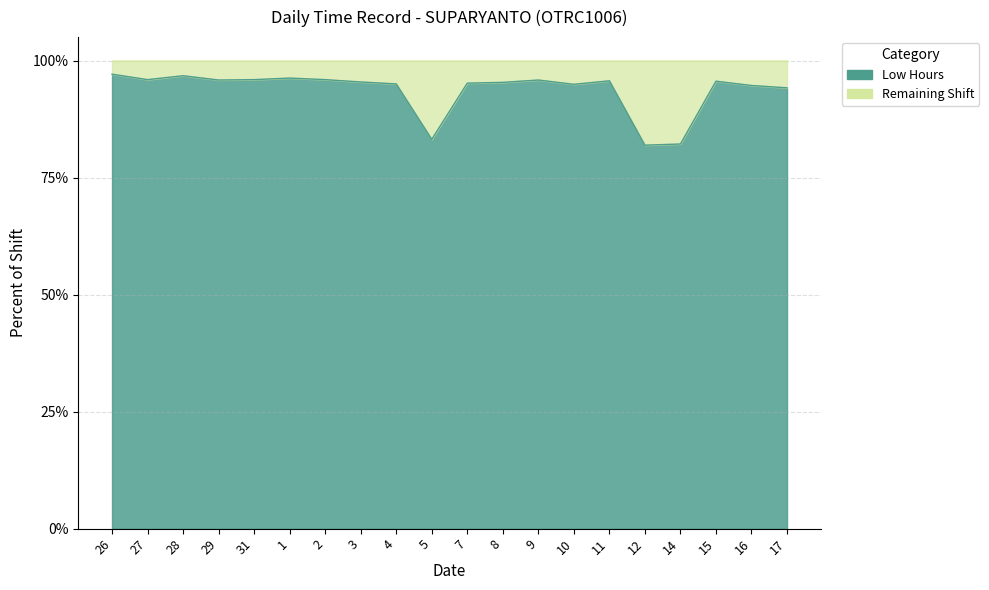

How many data points are less than 95?

6